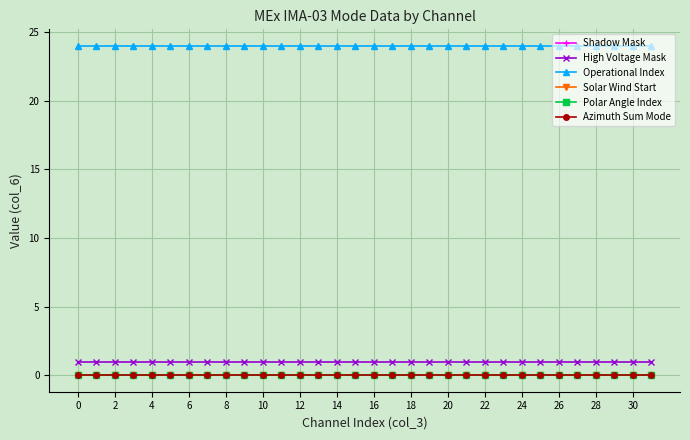

At how many categories does at least one series exceed 7?

32